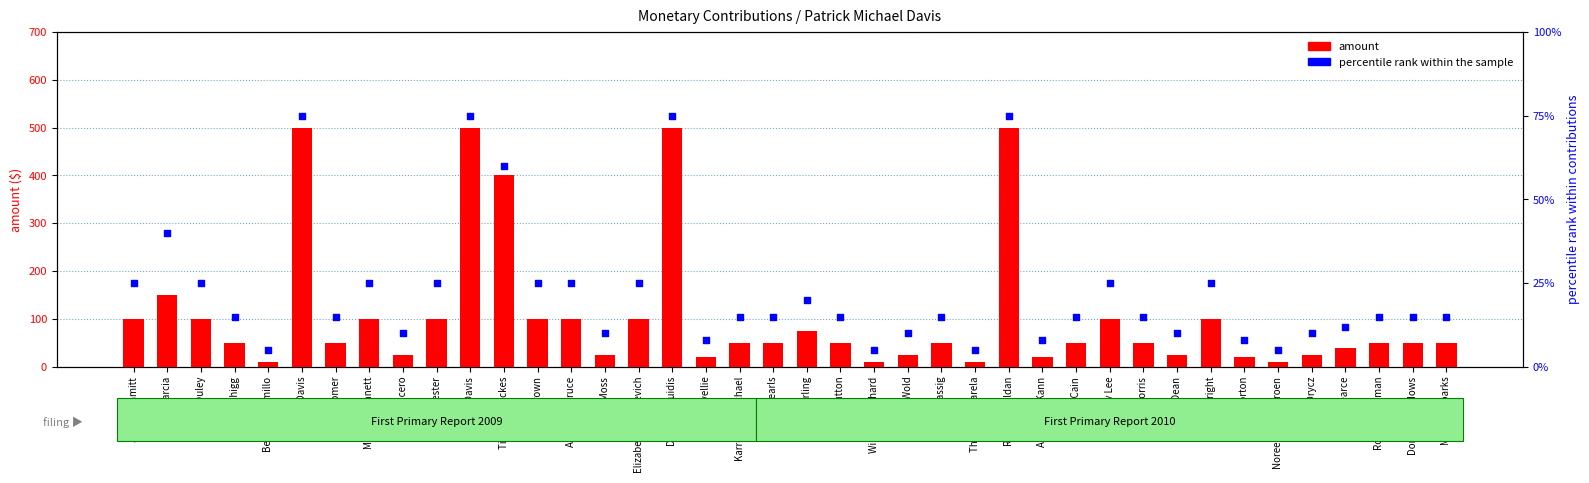

Which series has the widest spread of Y values?

amount